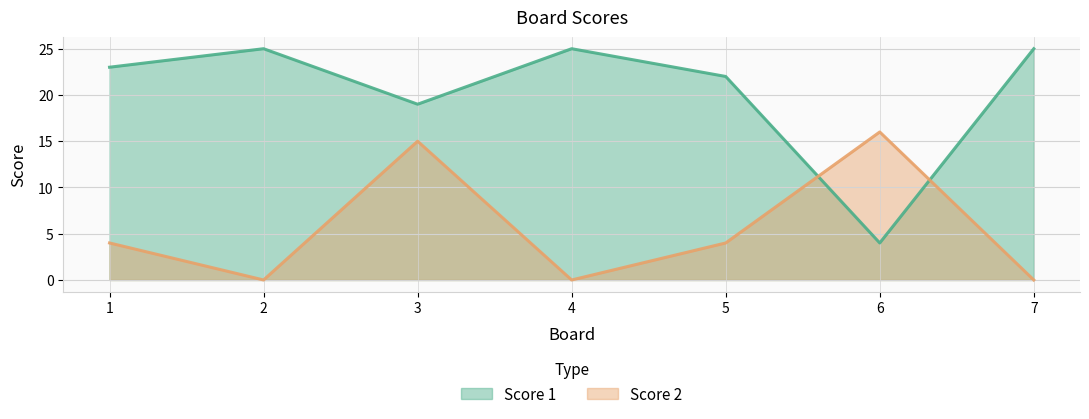

How many intersections are there between Score 1 and Score 2?

2